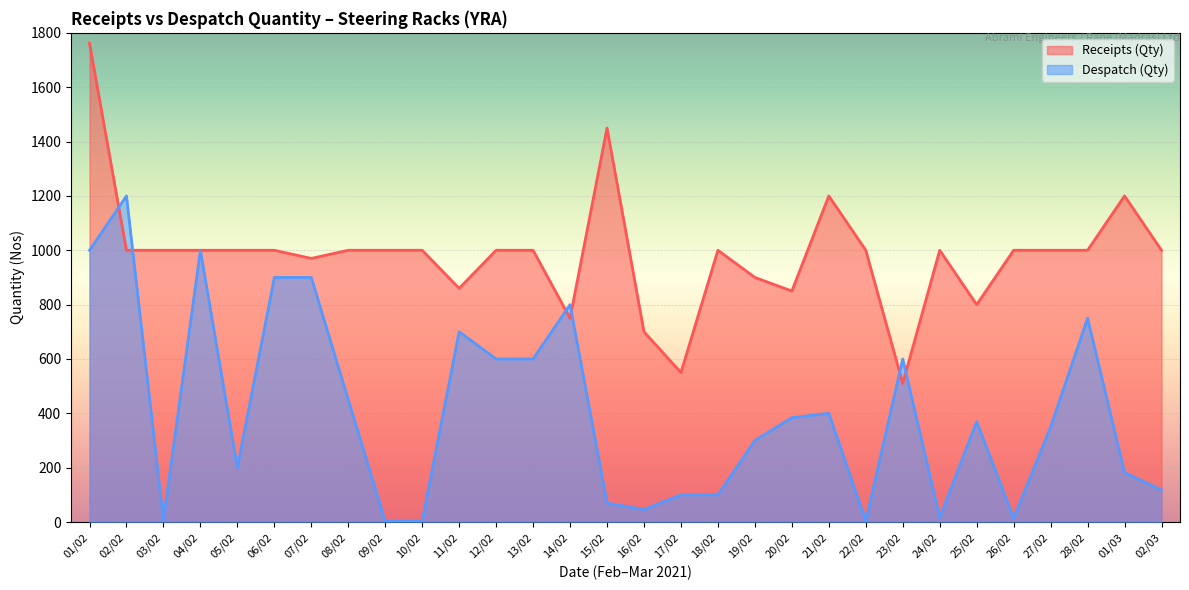

Rank the series by their average value, from highest to lowest.

Receipts (Qty), Despatch (Qty)